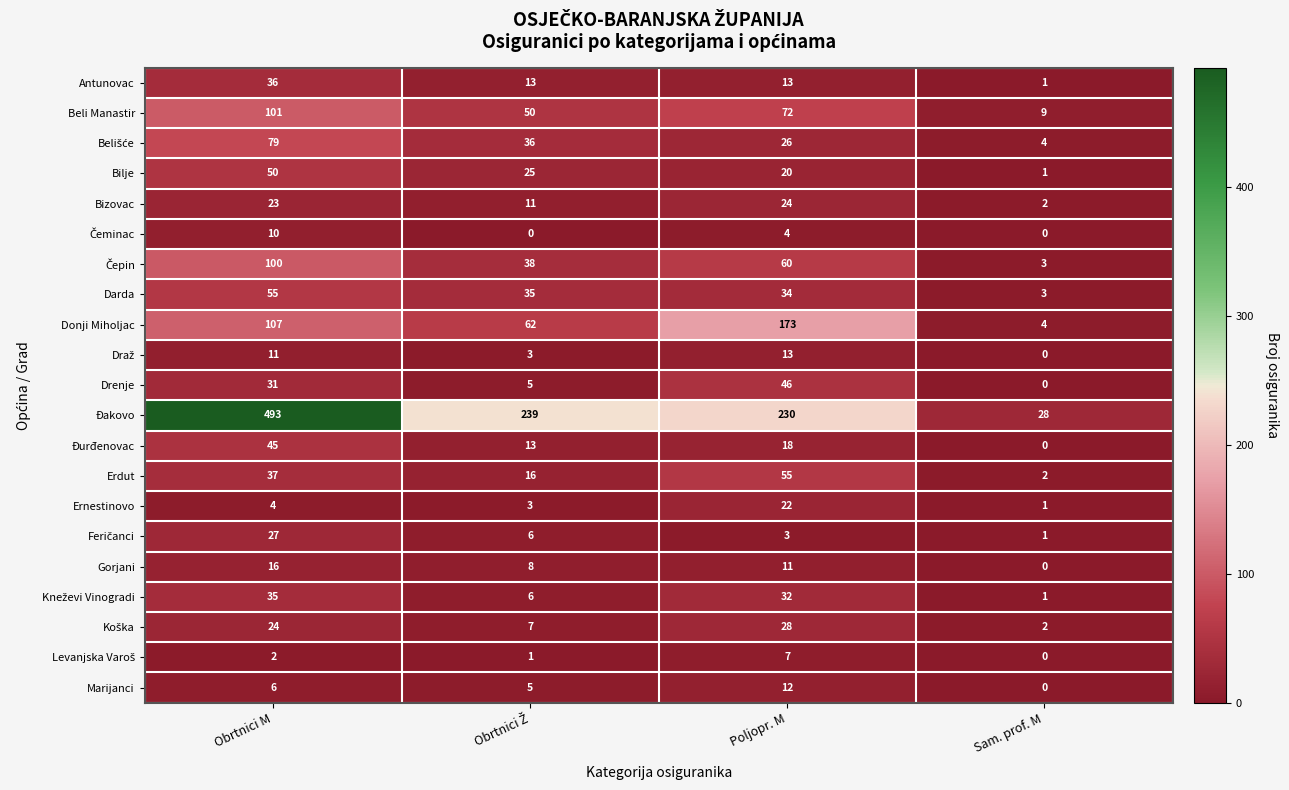

What is the average value of the Antunovac series?

16